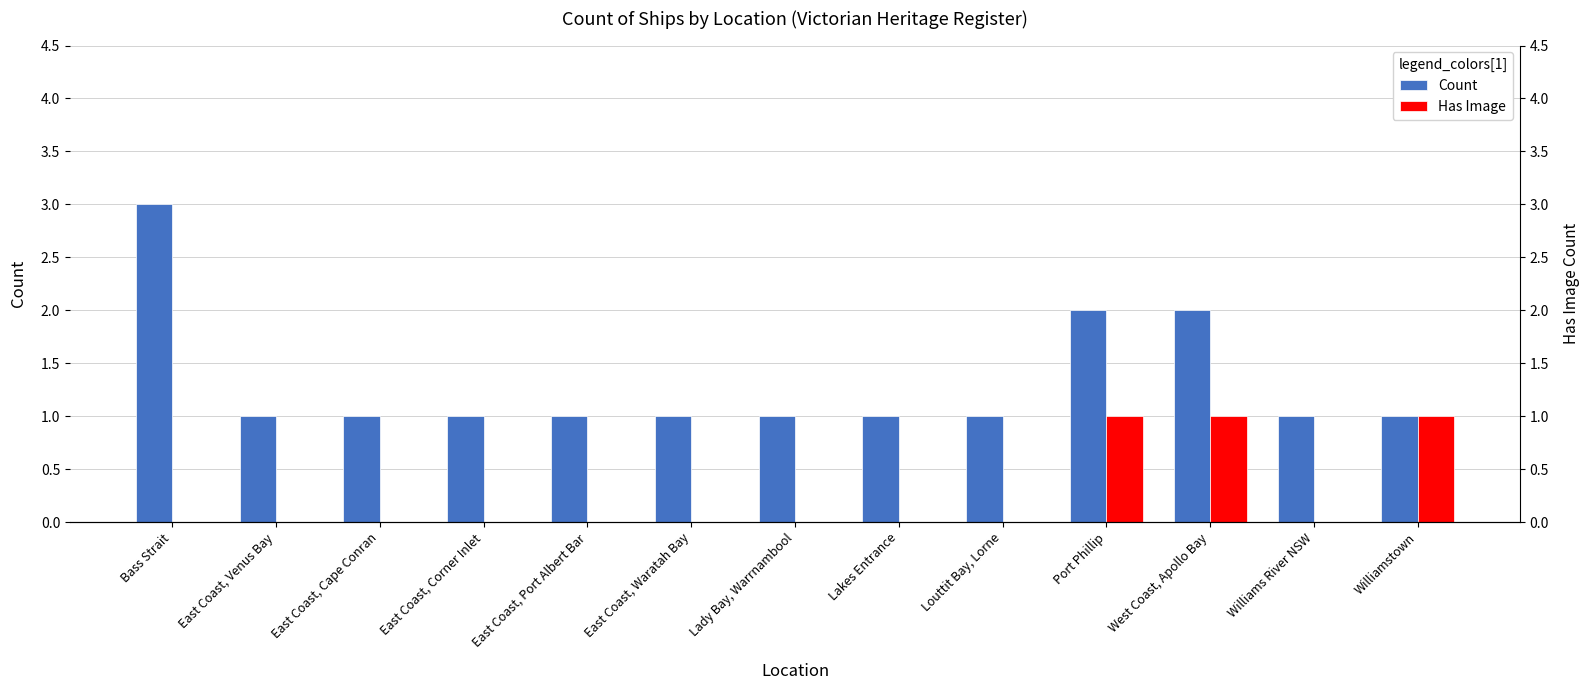

List the series in order of their overall mean, highest first.

Count, Has Image